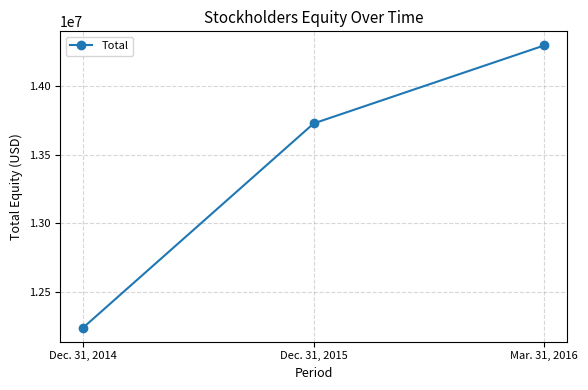

Reading left to right, list all the values displayed in this chart.

12242020	13726209	14293086